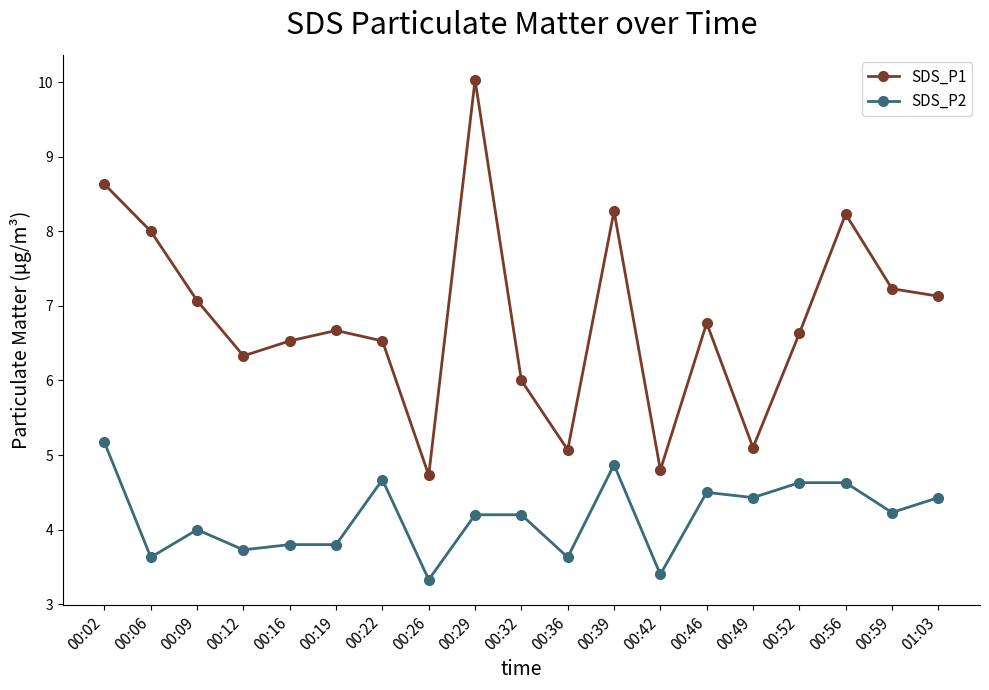

Reading left to right, list all the values displayed in this chart.

SDS_P1: 00:02=8.6	00:06=8.0	00:09=7.1	00:12=6.3	00:16=6.5	00:19=6.7	00:22=6.5	00:26=4.7	00:29=10.0	00:32=6.0	00:36=5.1	00:39=8.3	00:42=4.8	00:46=6.8	00:49=5.1	00:52=6.6	00:56=8.2	00:59=7.2	01:03=7.1
SDS_P2: 00:02=5.2	00:06=3.6	00:09=4.0	00:12=3.7	00:16=3.8	00:19=3.8	00:22=4.7	00:26=3.3	00:29=4.2	00:32=4.2	00:36=3.6	00:39=4.9	00:42=3.4	00:46=4.5	00:49=4.4	00:52=4.6	00:56=4.6	00:59=4.2	01:03=4.4